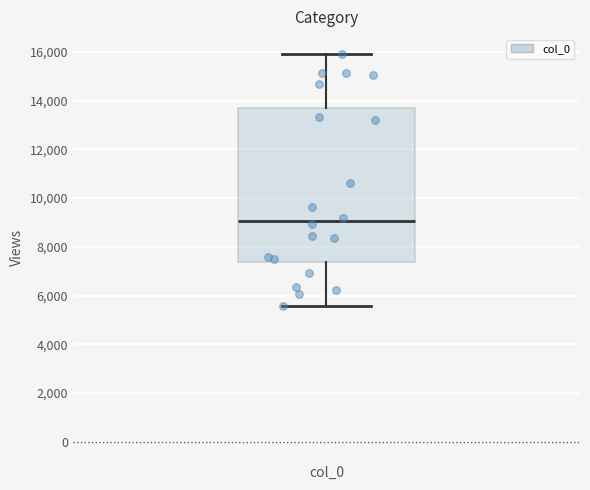

Transcribe this box plot: give where the median line is, the range the box spans, and where the two whiskers end, as read against the y-axis. The values are not printed on the chart, so give them approximately, as read against the axis.

median 9000, box 7400 to 13600, whiskers 5600 to 16000